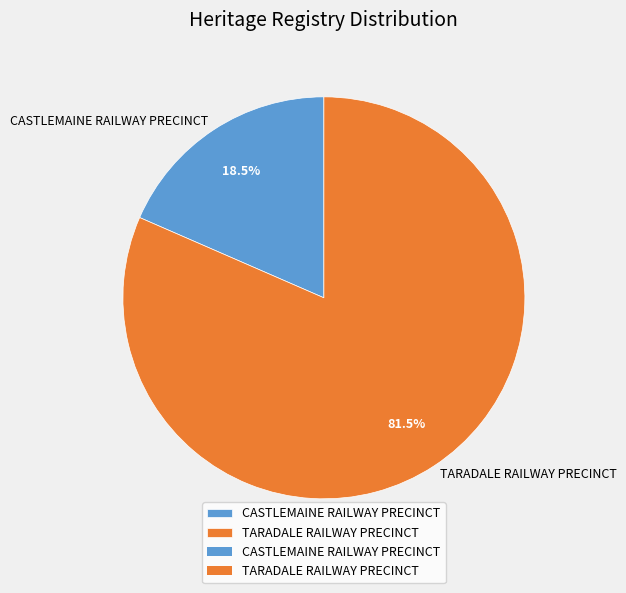

Which category accounts for the majority?

TARADALE RAILWAY PRECINCT